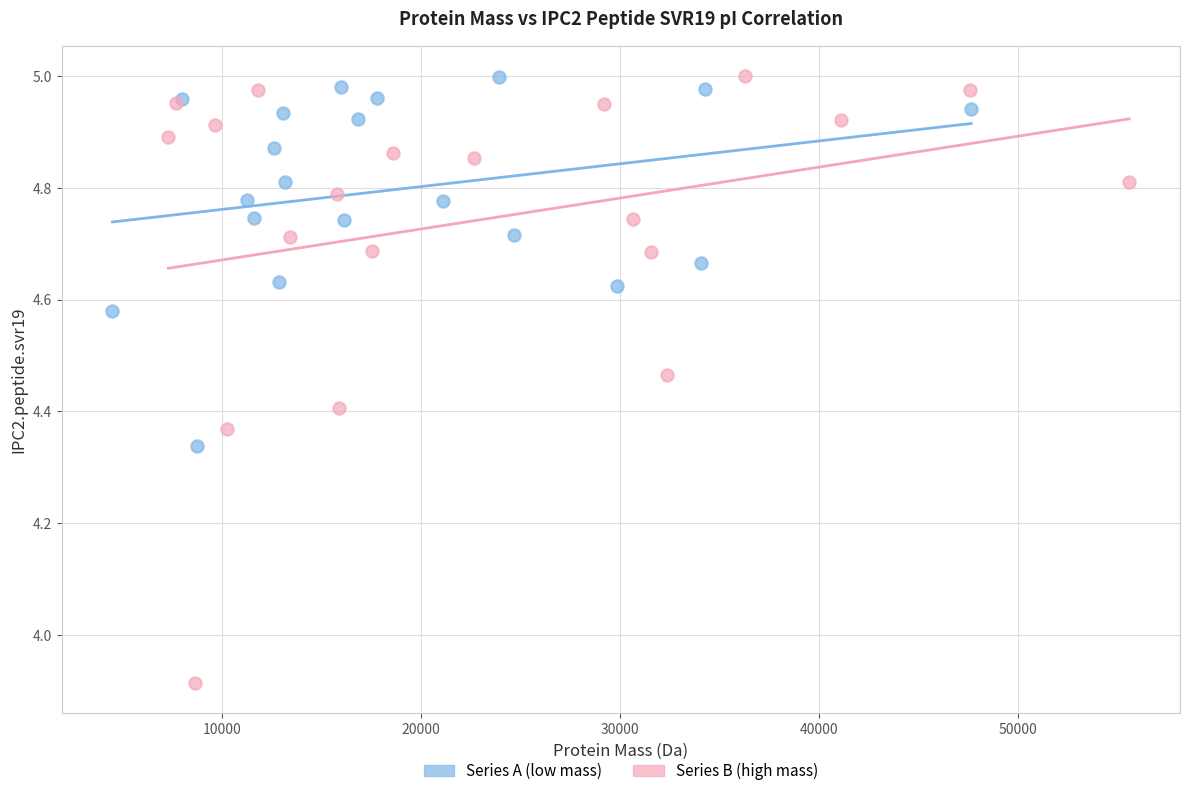

Which series contains the lowest Y value?

Series B (high mass)